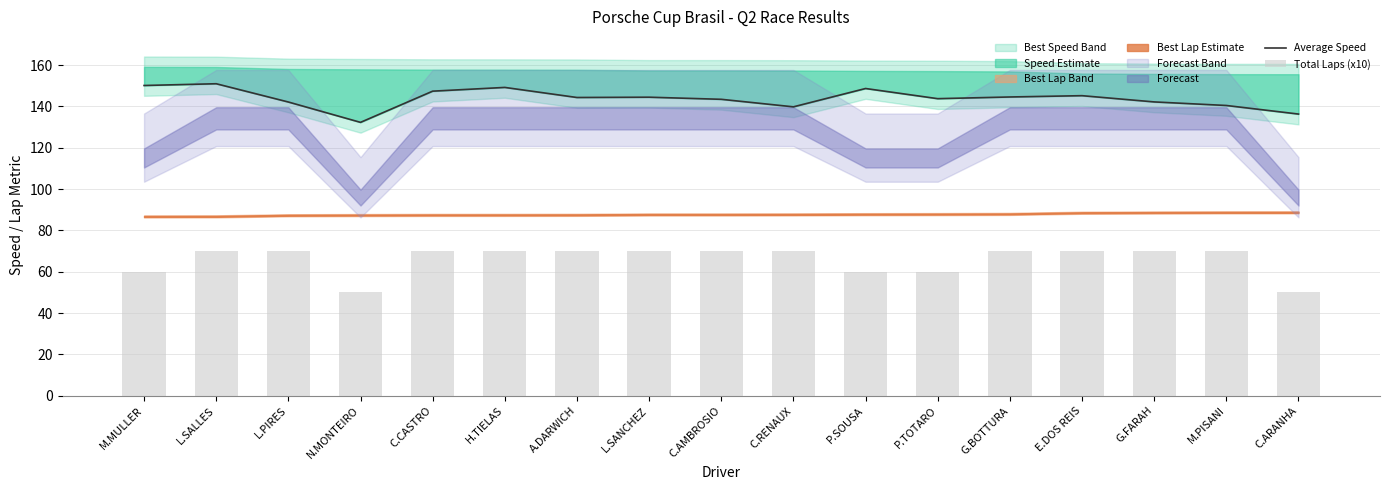

Which series has the largest total across all categories?

Average Speed